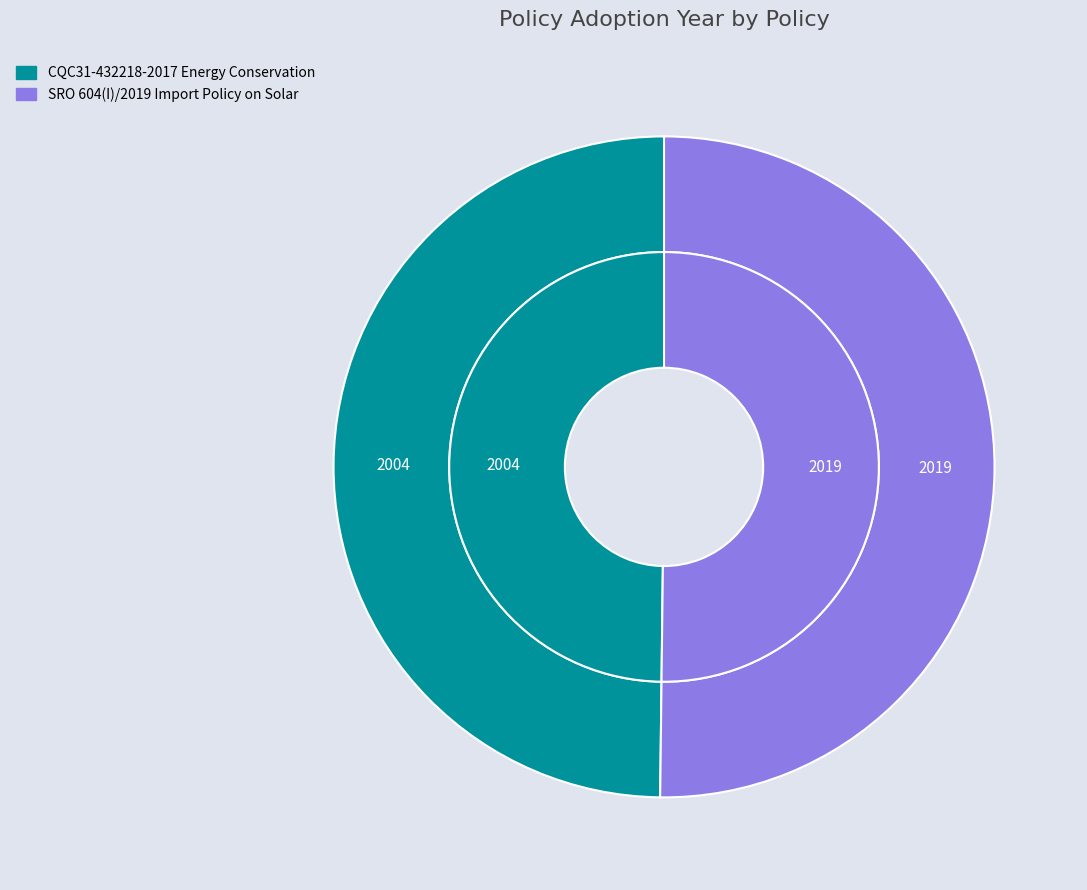

Do CQC31-432218-2017 Energy Conservation and SRO 604(I)/2019 Import Policy on Solar together represent more than half of the pie?

Yes